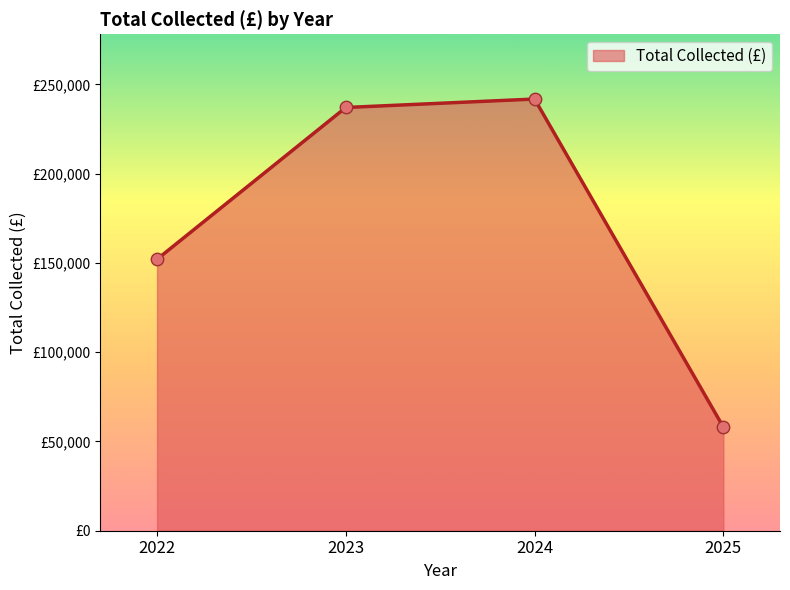

What is the change in value from 2022 to 2023?

+85030.1